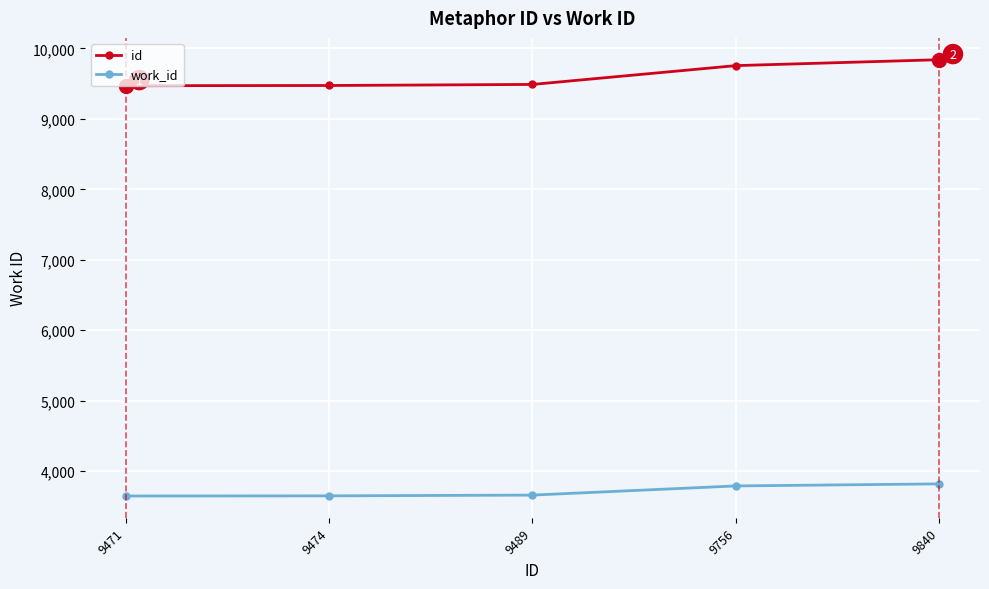

True or false: id and work_id cross at least once.

False